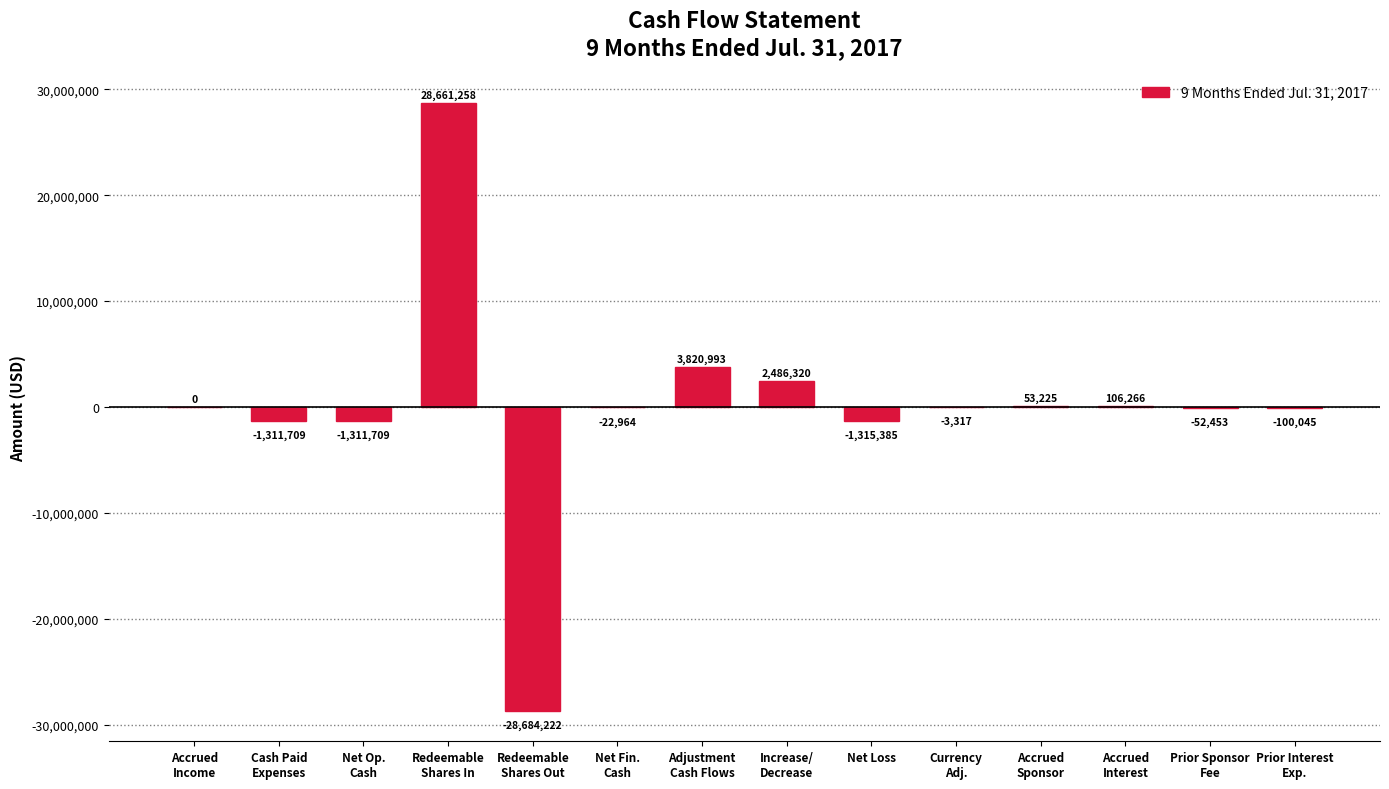

What is the maximum value shown in the chart?

28661258